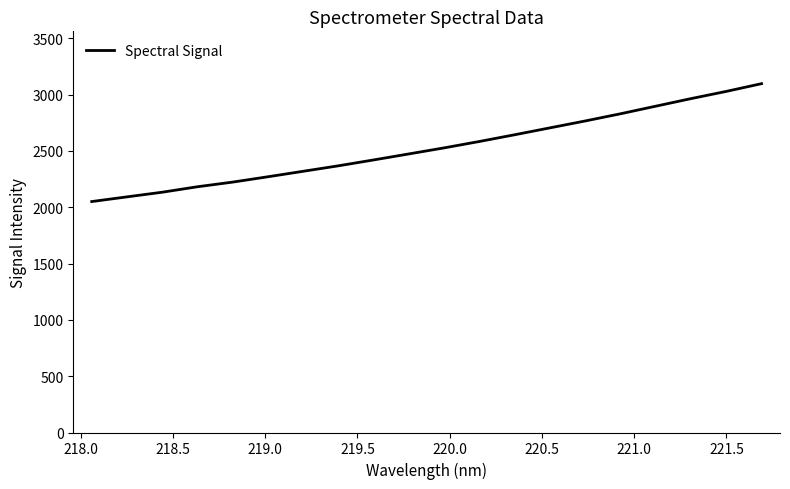

What is the smallest value displayed?

2050.4